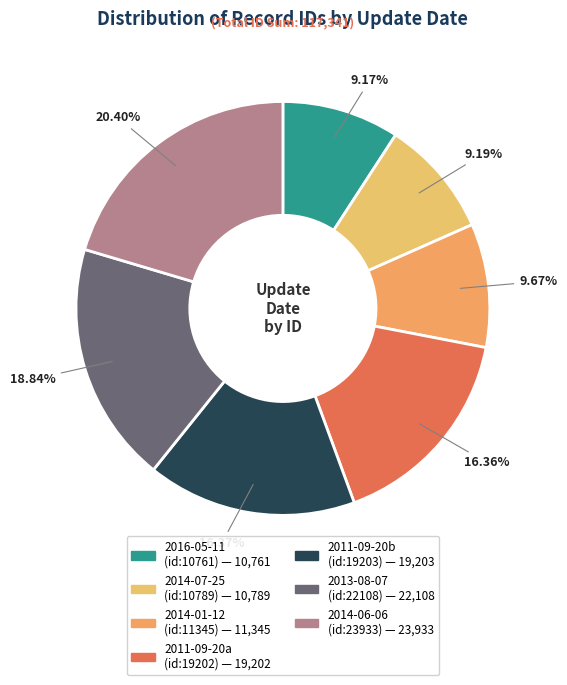

To the nearest percent, what is the difference between the largest and smallest slice percentages?

11%